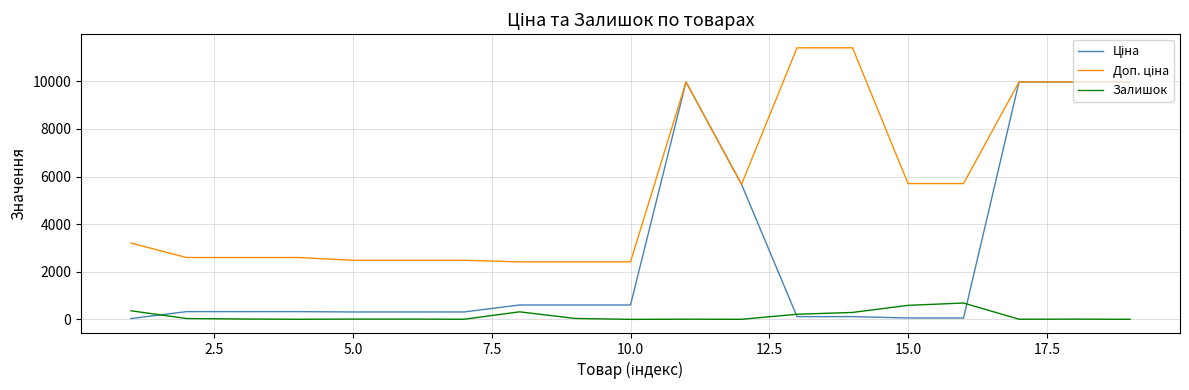

What is the greatest value displayed?

11410.0